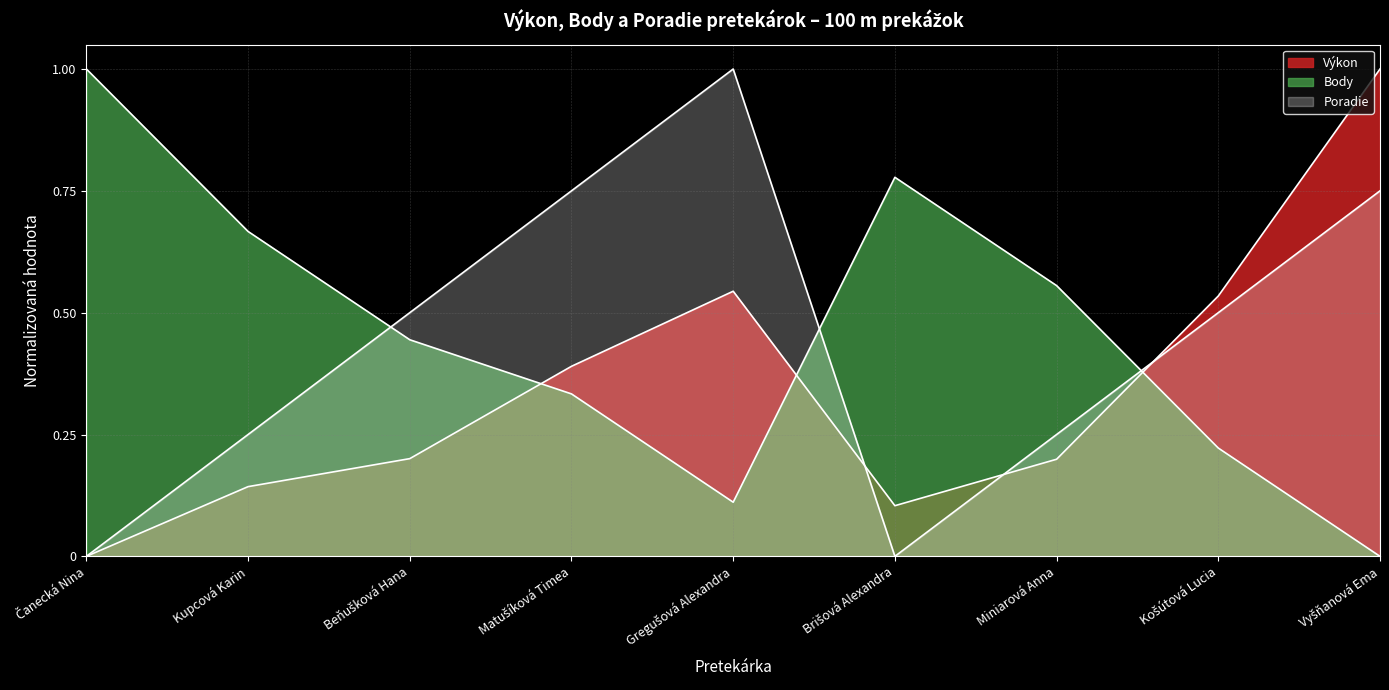

What position from the right is Vyšňanová Ema?

1